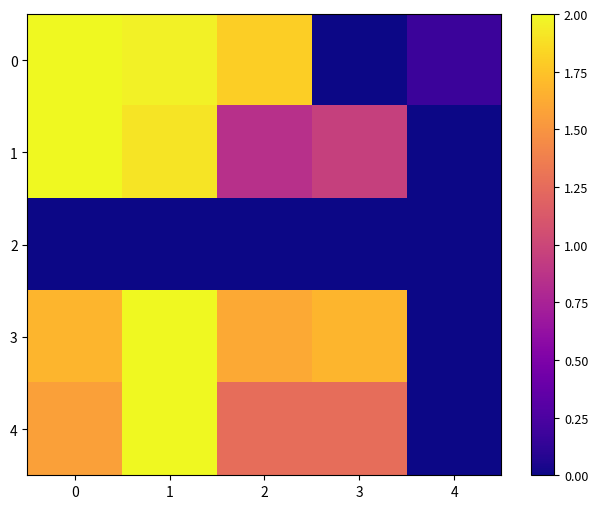

Which series changed the most between 0 and 1?

4